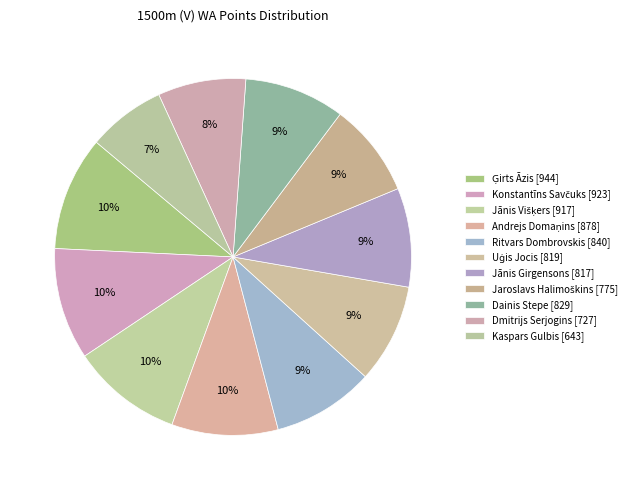

What percentage is NOT represented by Konstantīns Savčuks?

89.9%